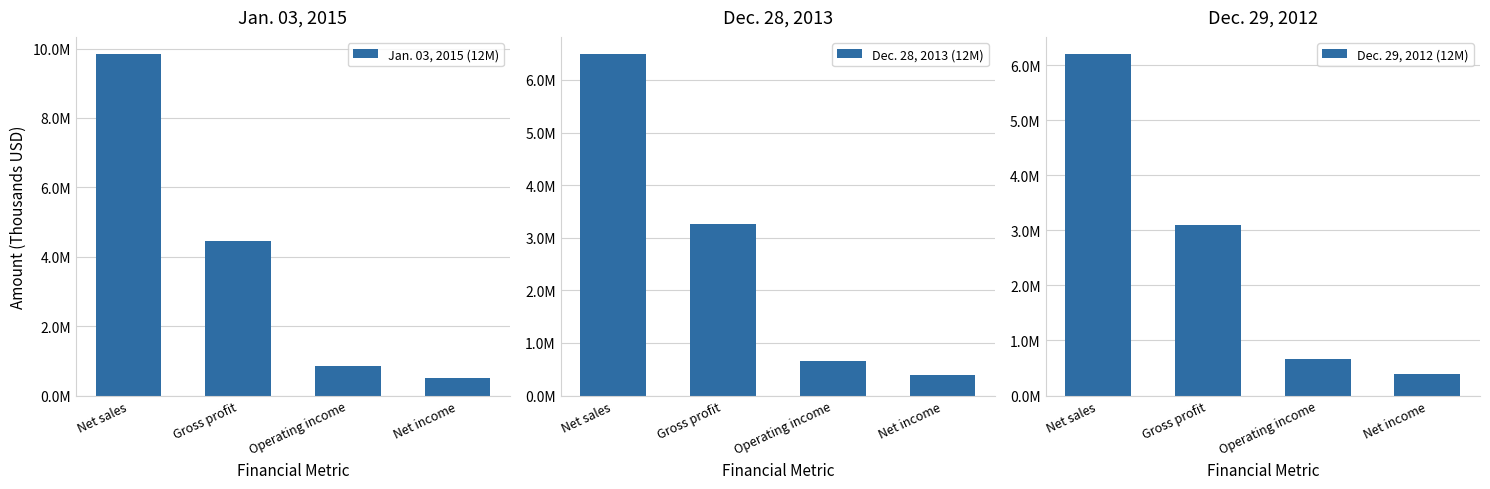

What is the approximate value of Jan. 03, 2015 (12M) at Operating income, to the nearest 50?

851700